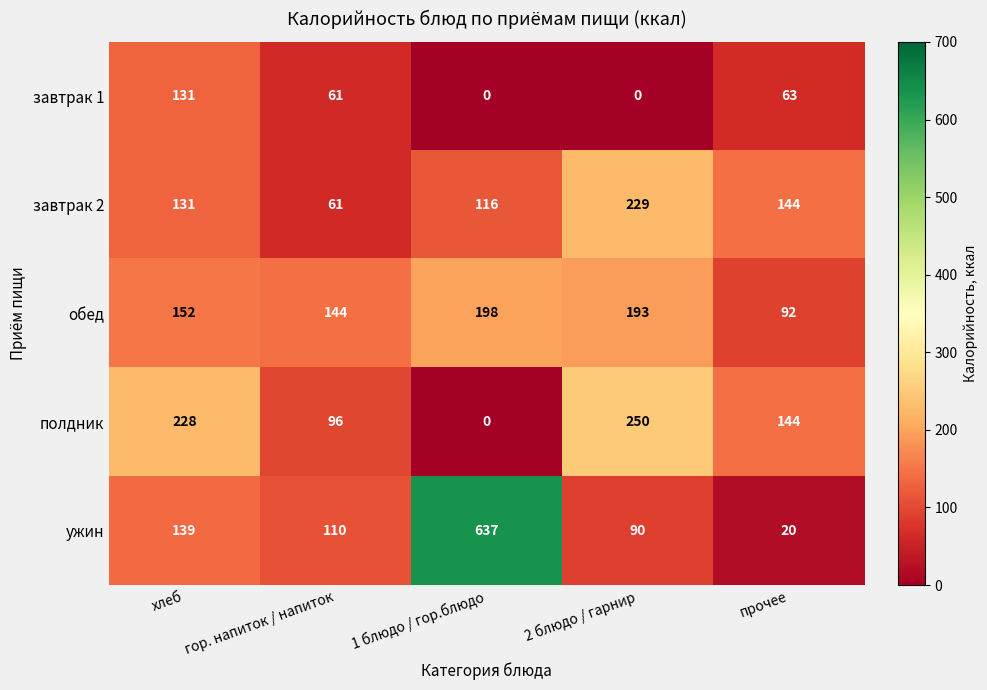

The полдник series shows 96 at гор. напиток / напиток. True or false?

True